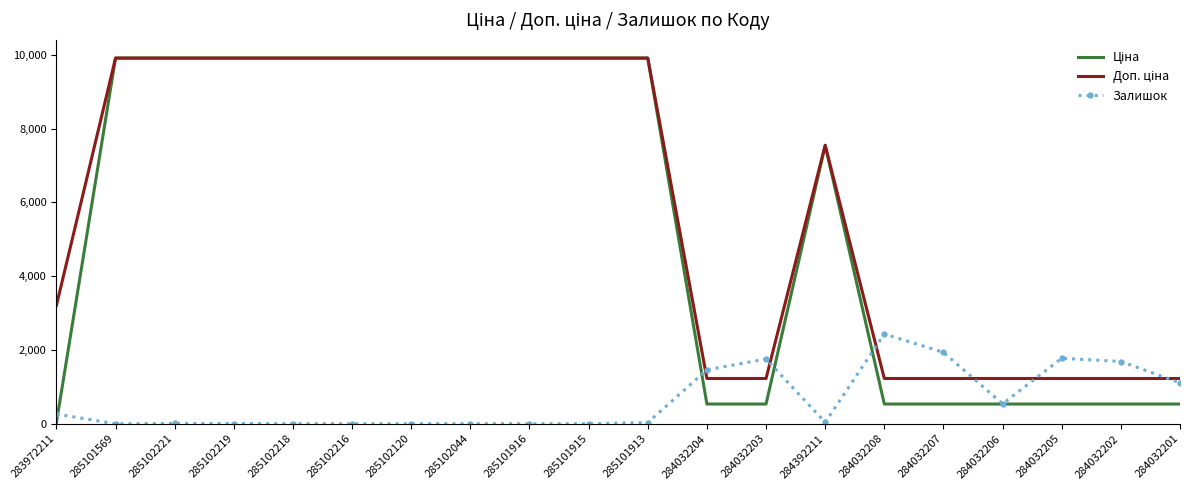

What is the difference between the highest and lowest values at 284032201?

691.7